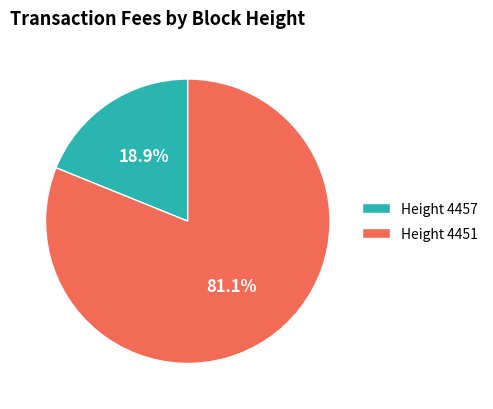

Between Height 4457 and Height 4451, which is larger?

Height 4451